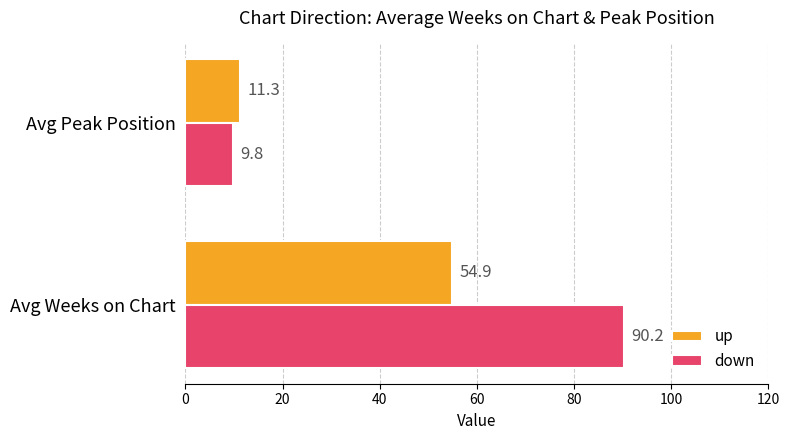

The value of down at Avg Peak Position is 17.2. True or false?

False